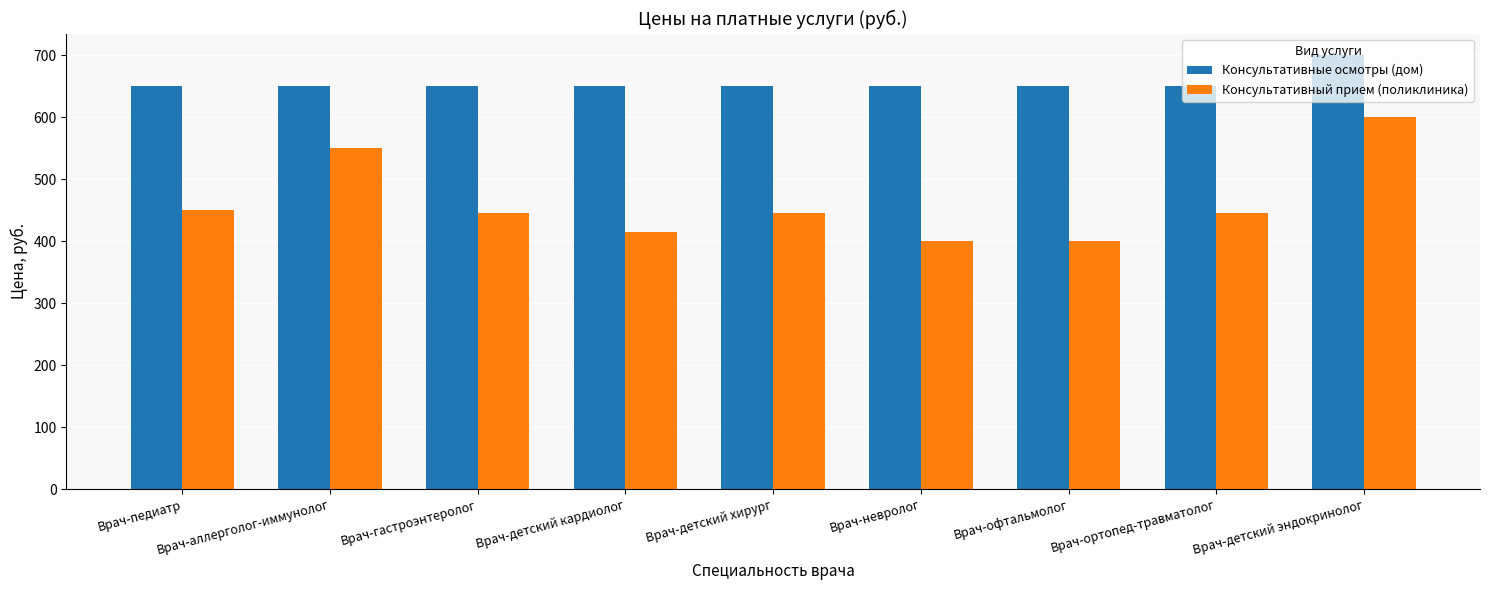

Reading left to right, what are all the values shown in this chart?

Консультативные осмотры (дом): Врач-педиатр=650	Врач-аллерголог-иммунолог=650	Врач-гастроэнтеролог=650	Врач-детский кардиолог=650	Врач-детский хирург=650	Врач-невролог=650	Врач-офтальмолог=650	Врач-ортопед-травматолог=650	Врач-детский эндокринолог=700
Консультативный прием (поликлиника): Врач-педиатр=450	Врач-аллерголог-иммунолог=550	Врач-гастроэнтеролог=445	Врач-детский кардиолог=415	Врач-детский хирург=445	Врач-невролог=400	Врач-офтальмолог=400	Врач-ортопед-травматолог=445	Врач-детский эндокринолог=600